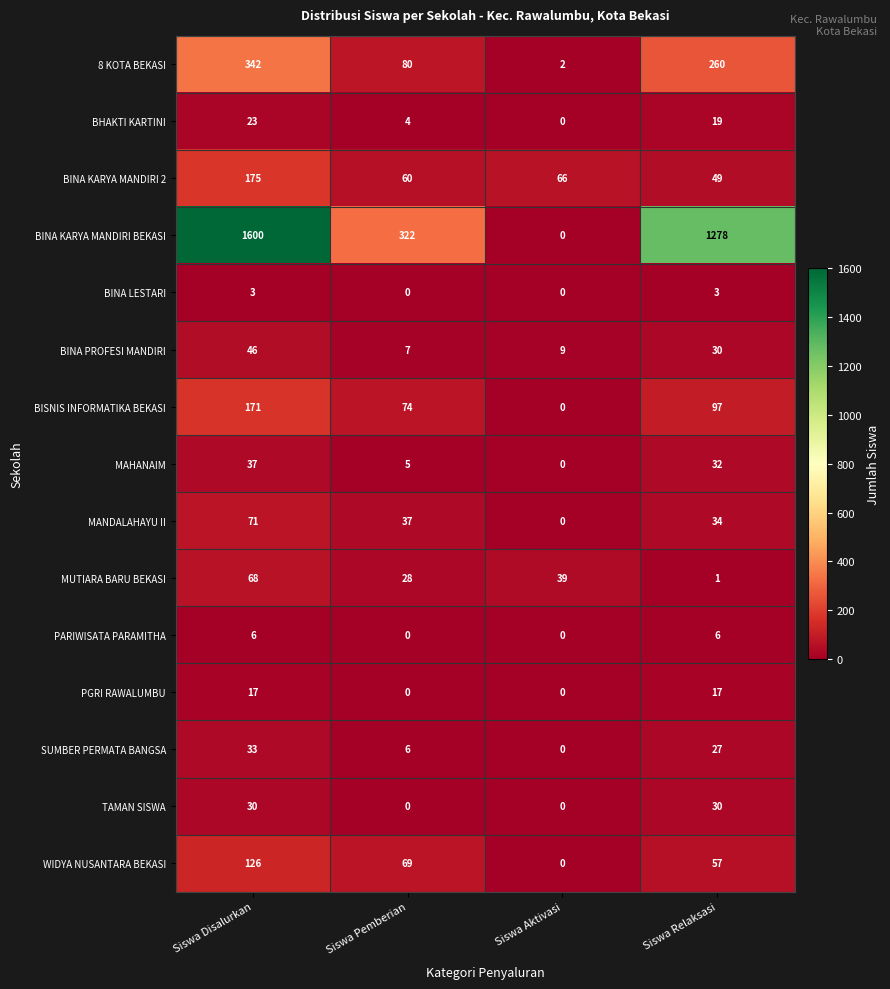

What is the spread (max minus min) of values at Siswa Aktivasi?

66